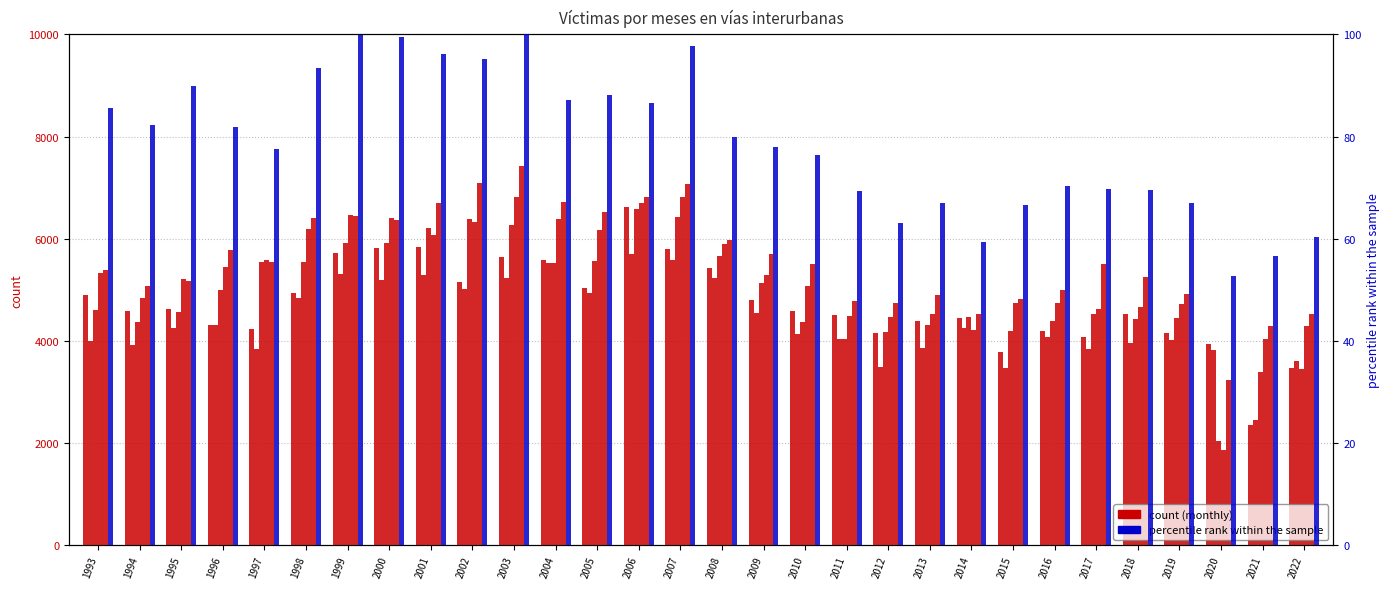

Which series has the largest total across all categories?

Jun.